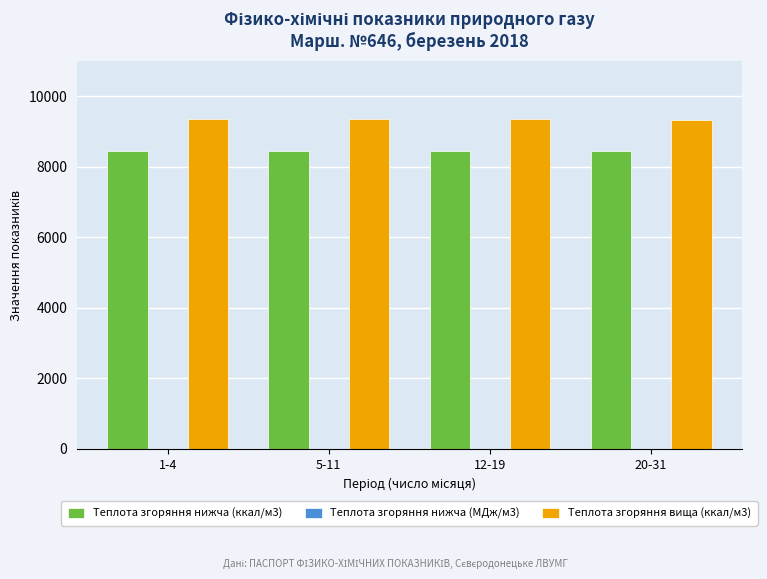

How many distinct data groups are displayed?

3